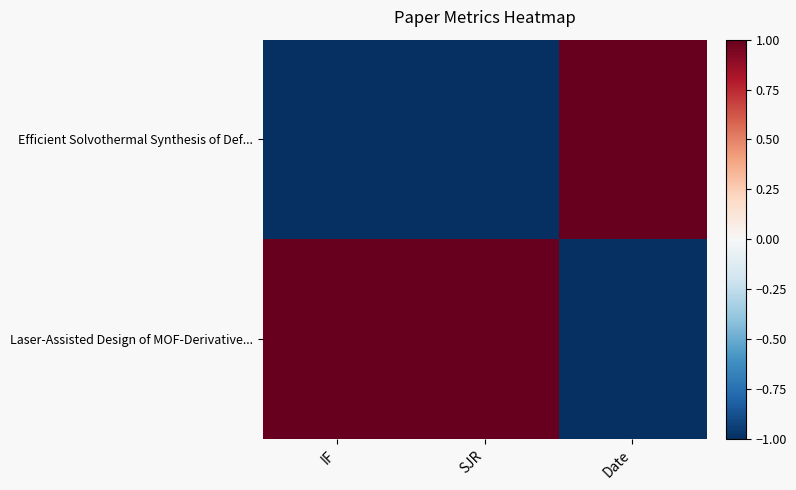

At which category does the chart reach its minimum across all series?

IF